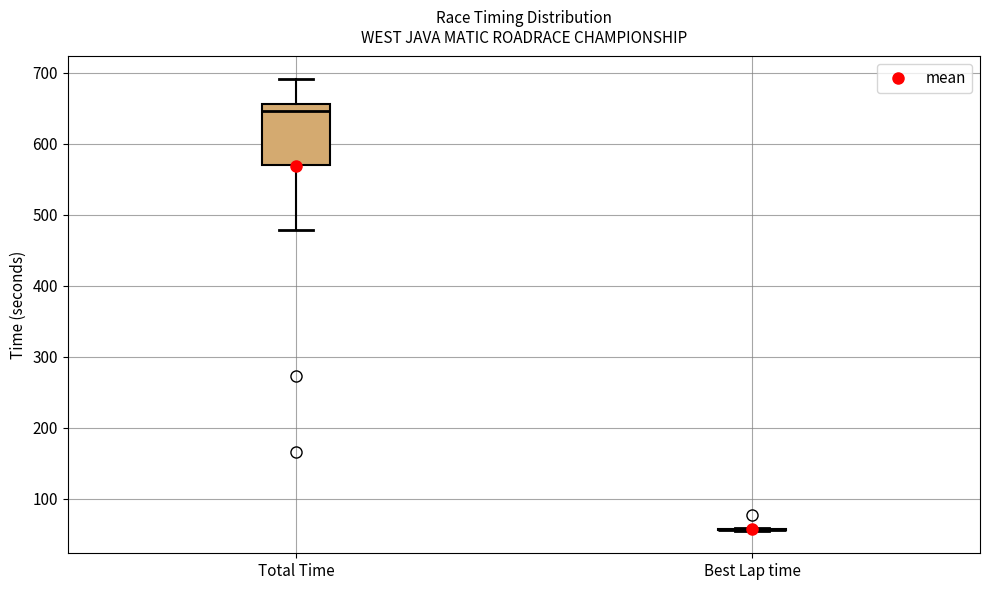

Reading left to right, read every box against the y-axis: the position of its median line, the range the box covers, and the ends of its whiskers. The values are not printed on the chart, so give them approximately, as read against the axis.

Total Time: median 650, box 570 to 660, whiskers 480 to 690
Best Lap time: box collapsed to a line at 60, whiskers 50 to 60